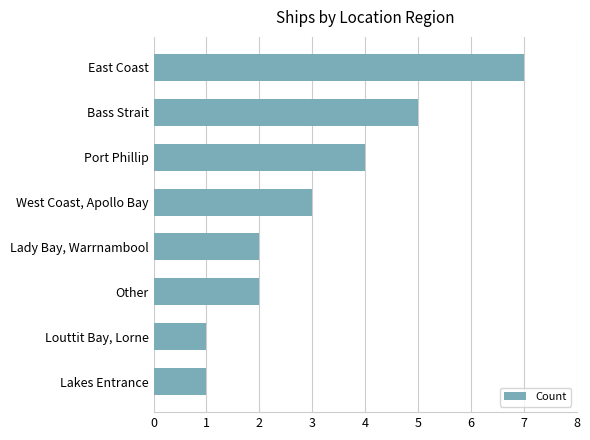

Between West Coast, Apollo Bay and Lady Bay, Warrnambool, which is larger?

West Coast, Apollo Bay